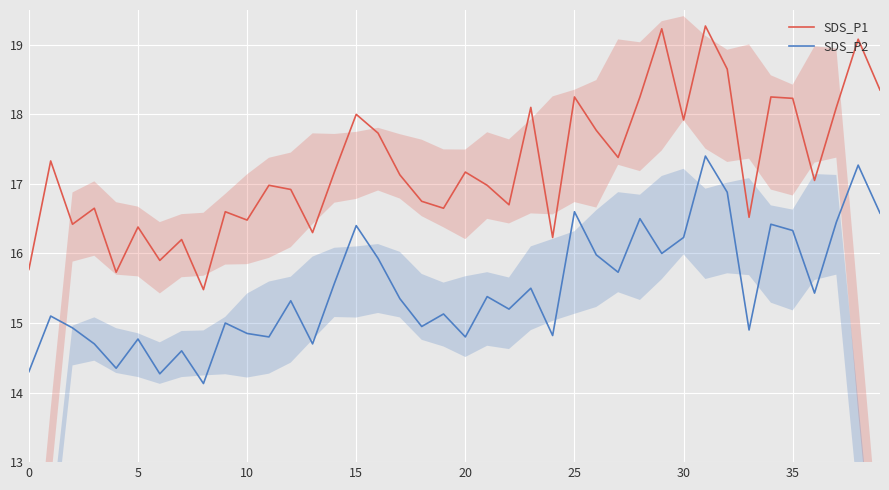

The SDS_P1 series shows 22.5 at 9. True or false?

False